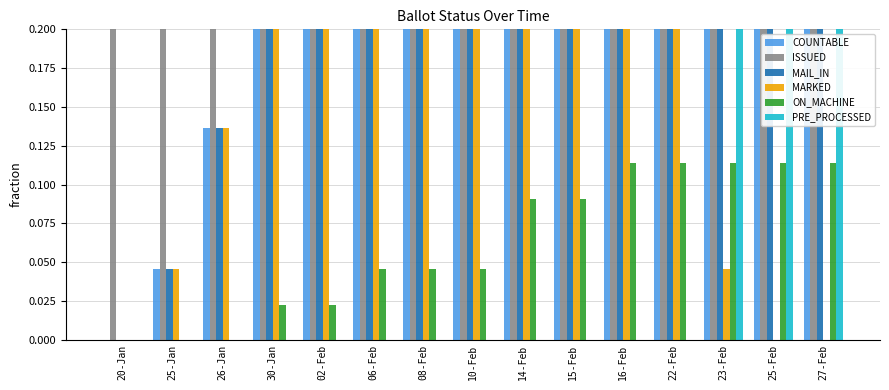

What is the sum of the MAIL_IN values at 23-Feb and 14-Feb?

1.0